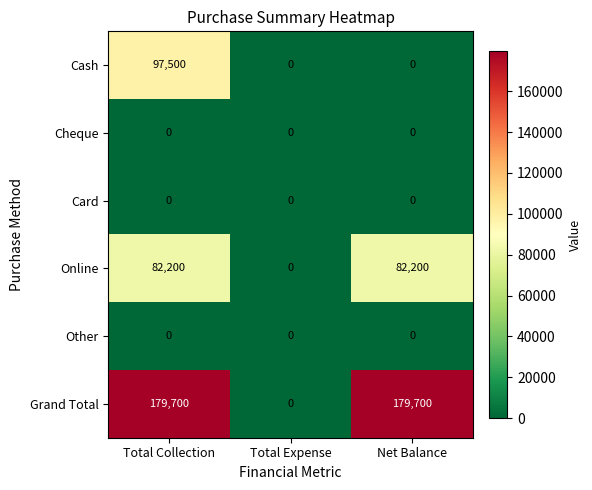

How many Online values are between 0 and 82200?

3